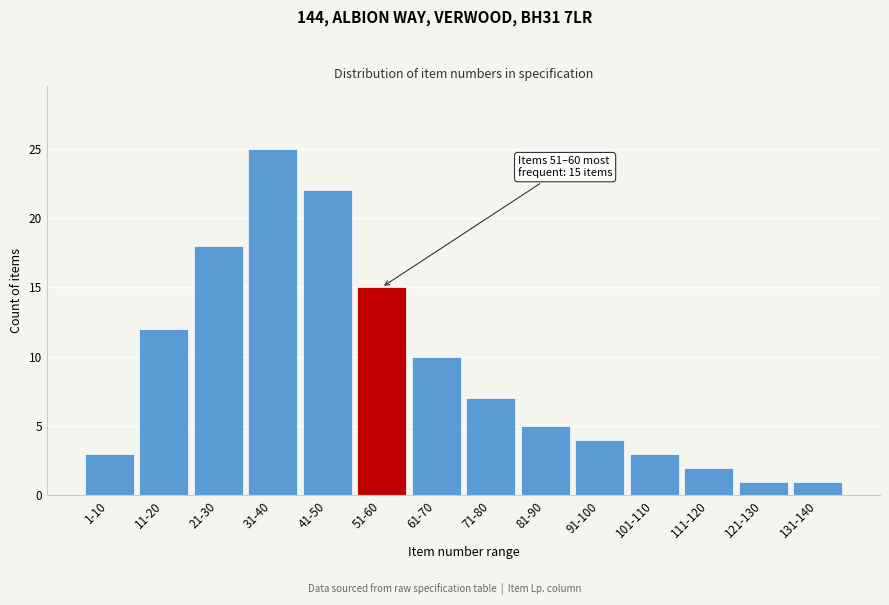

Reading left to right, list all the values displayed in this chart.

3	12	18	25	22	15	10	7	5	4	3	2	1	1